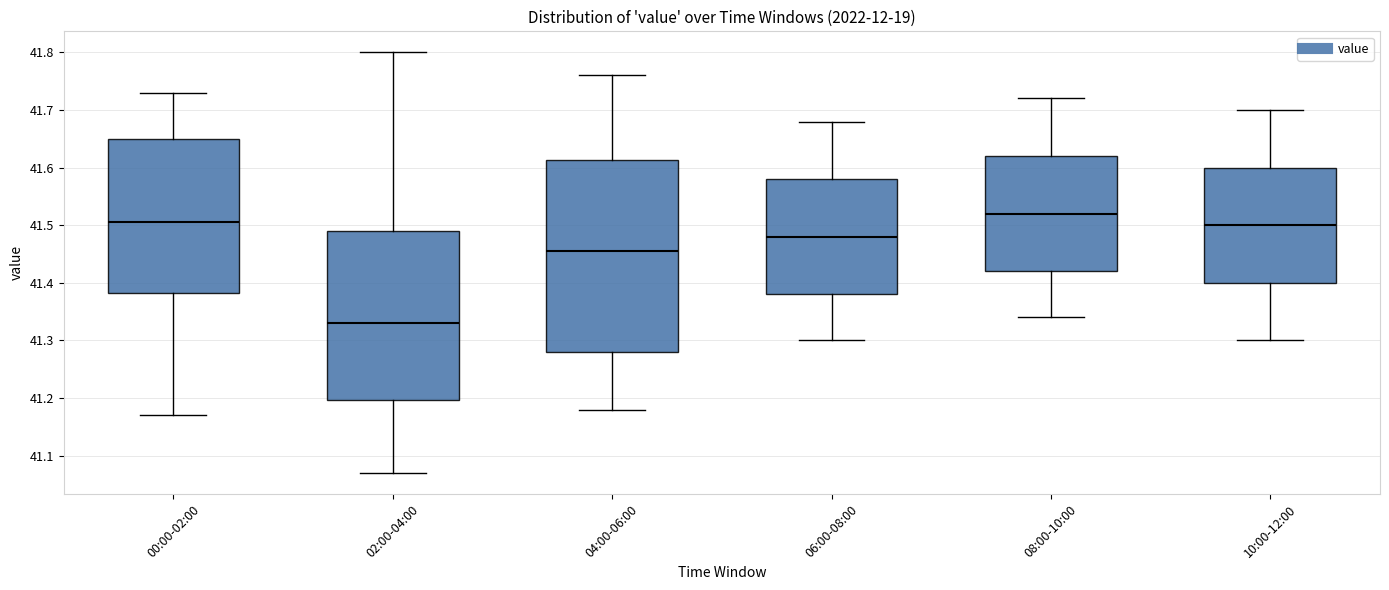

Reading left to right, transcribe this box plot: for each box, give where its median line is, the range the box spans, and where its two whiskers end, as read against the y-axis. The values are not printed on the chart, so give them approximately, as read against the axis.

00:00-02:00: median 41.51, box 41.38 to 41.65, whiskers 41.17 to 41.73
02:00-04:00: median 41.33, box 41.20 to 41.49, whiskers 41.07 to 41.80
04:00-06:00: median 41.46, box 41.28 to 41.61, whiskers 41.18 to 41.76
06:00-08:00: median 41.48, box 41.38 to 41.58, whiskers 41.30 to 41.68
08:00-10:00: median 41.52, box 41.42 to 41.62, whiskers 41.34 to 41.72
10:00-12:00: median 41.50, box 41.40 to 41.60, whiskers 41.30 to 41.70